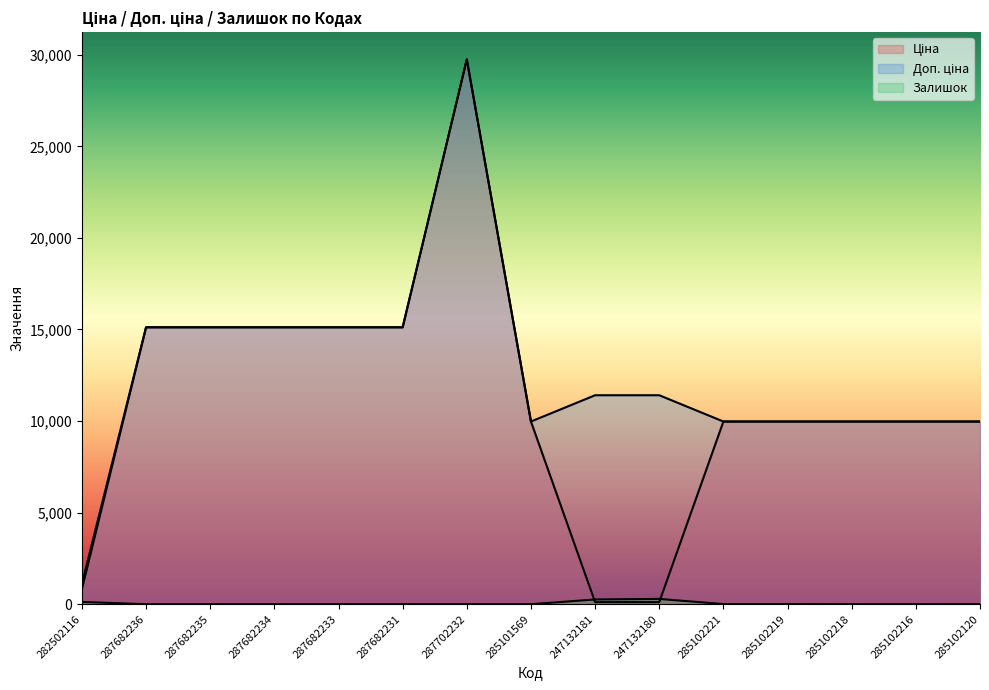

True or false: Ціна and Доп. ціна cross at least once.

False